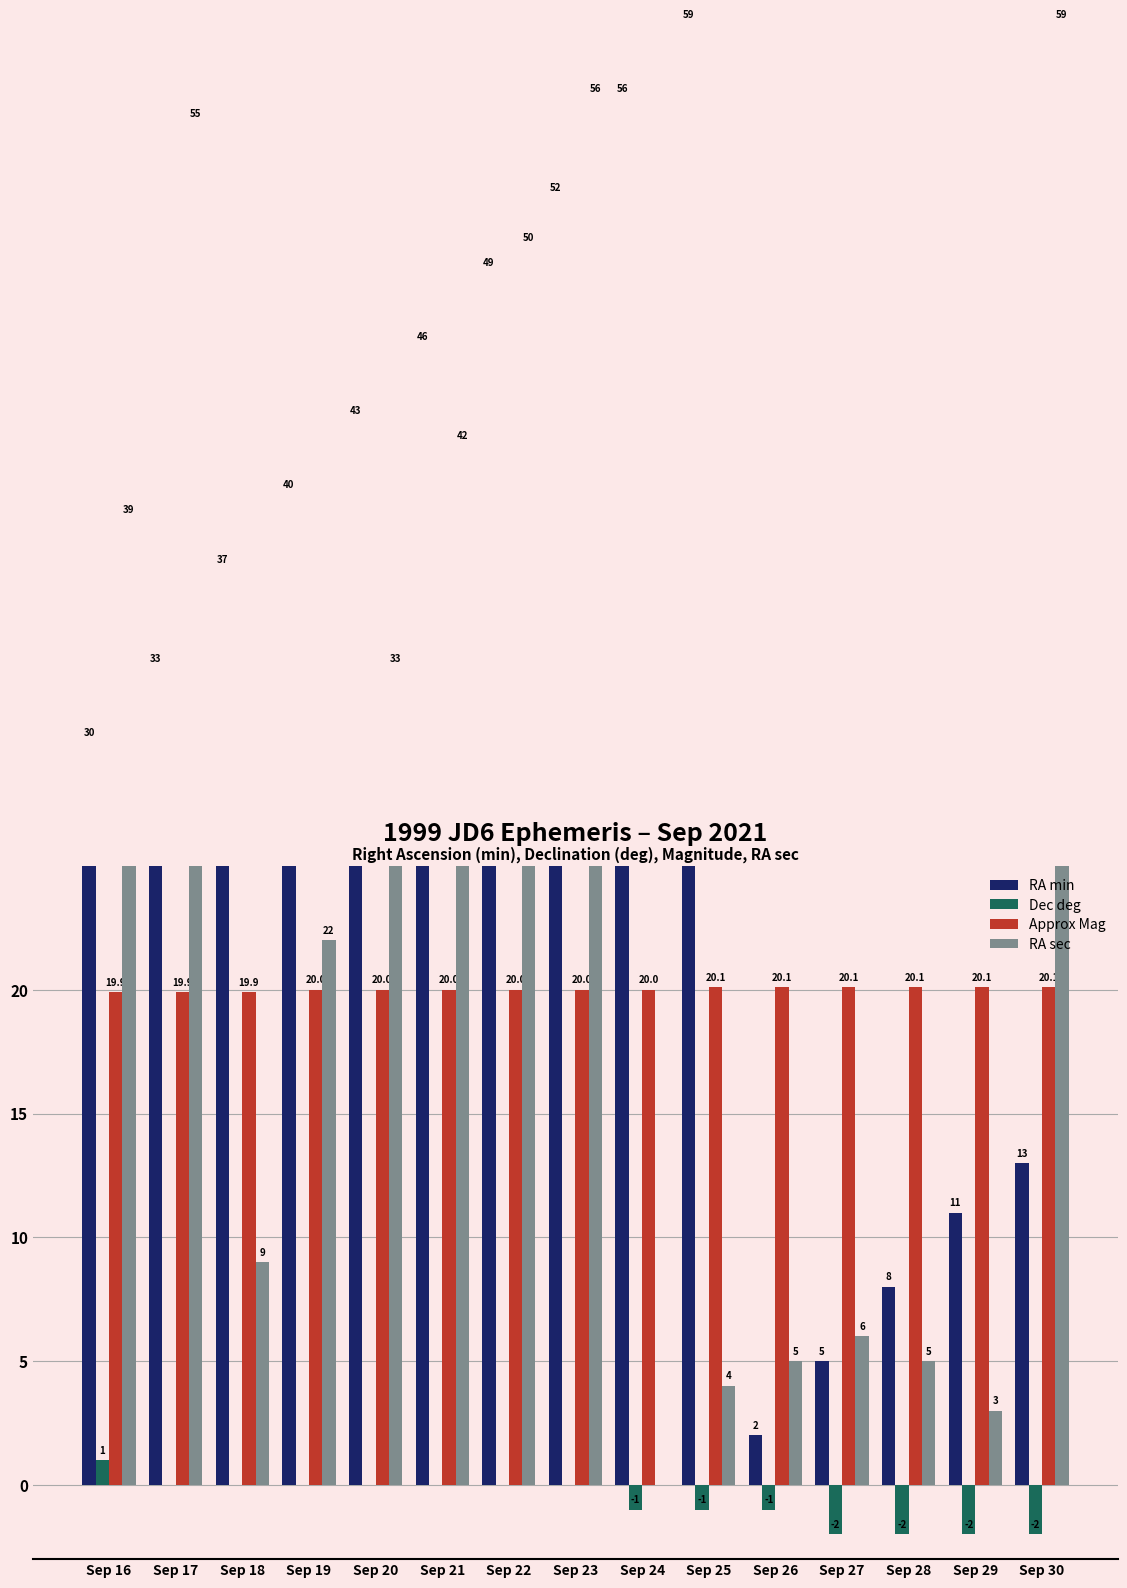

At which label is Dec deg closest to 0?

Sep 17